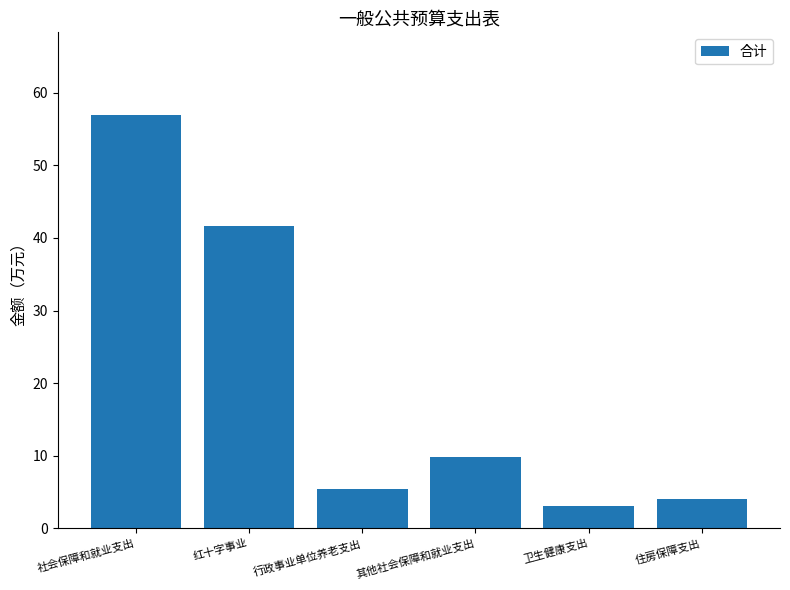

Does the chart contain any negative values?

No